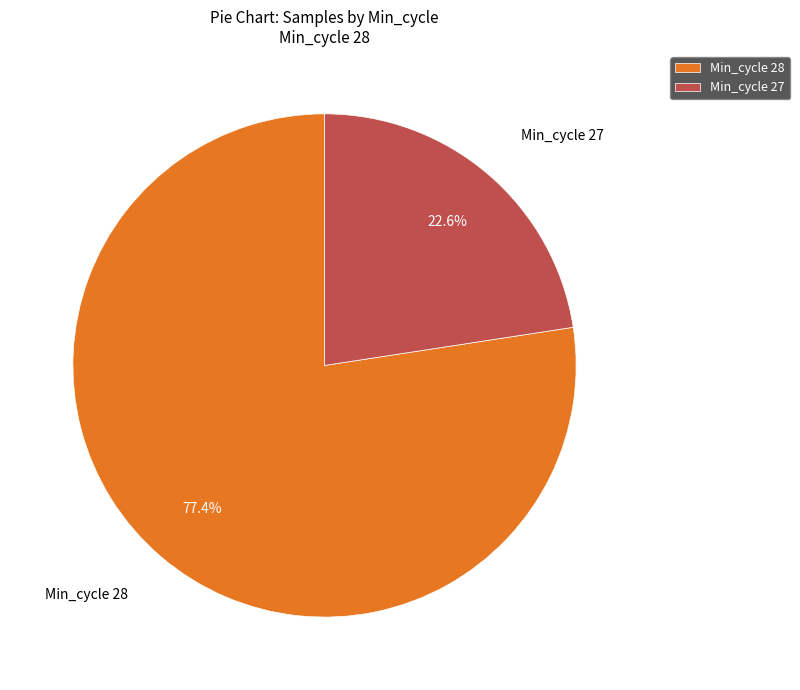

How much of the chart is everything except Min_cycle 27?

77.4%